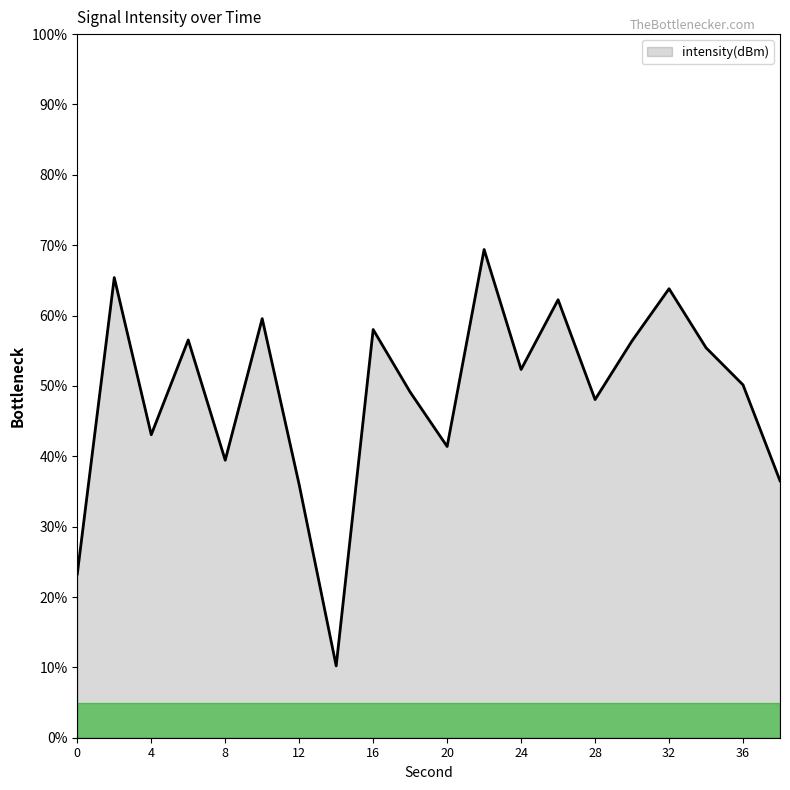

What is the difference between the maximum and minimum values?

59.2